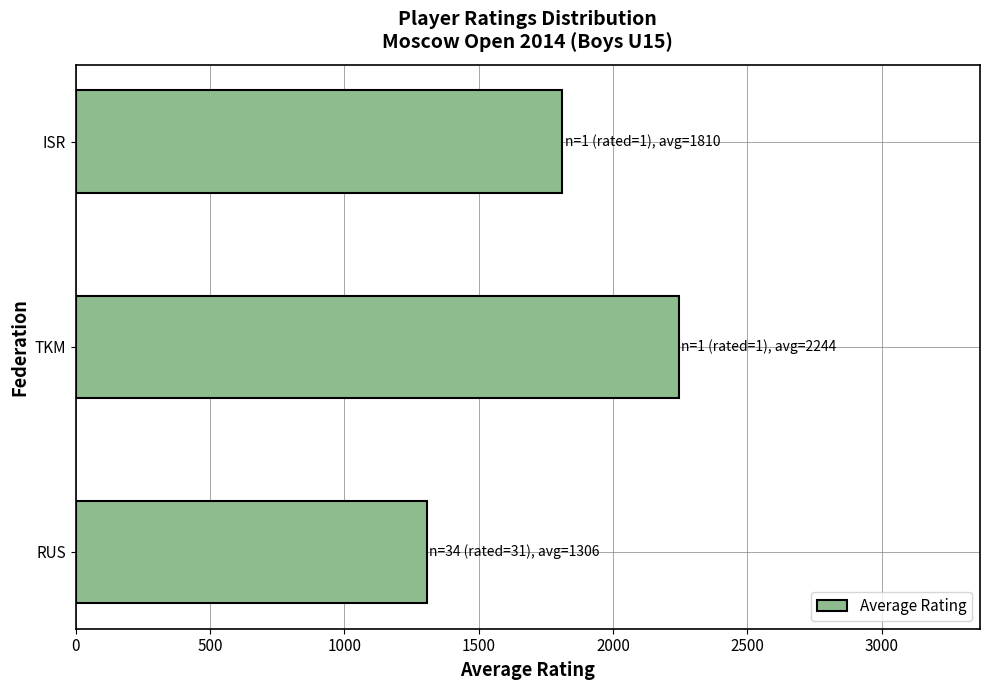

What is the ratio of the value at RUS to the value at TKM?

0.6